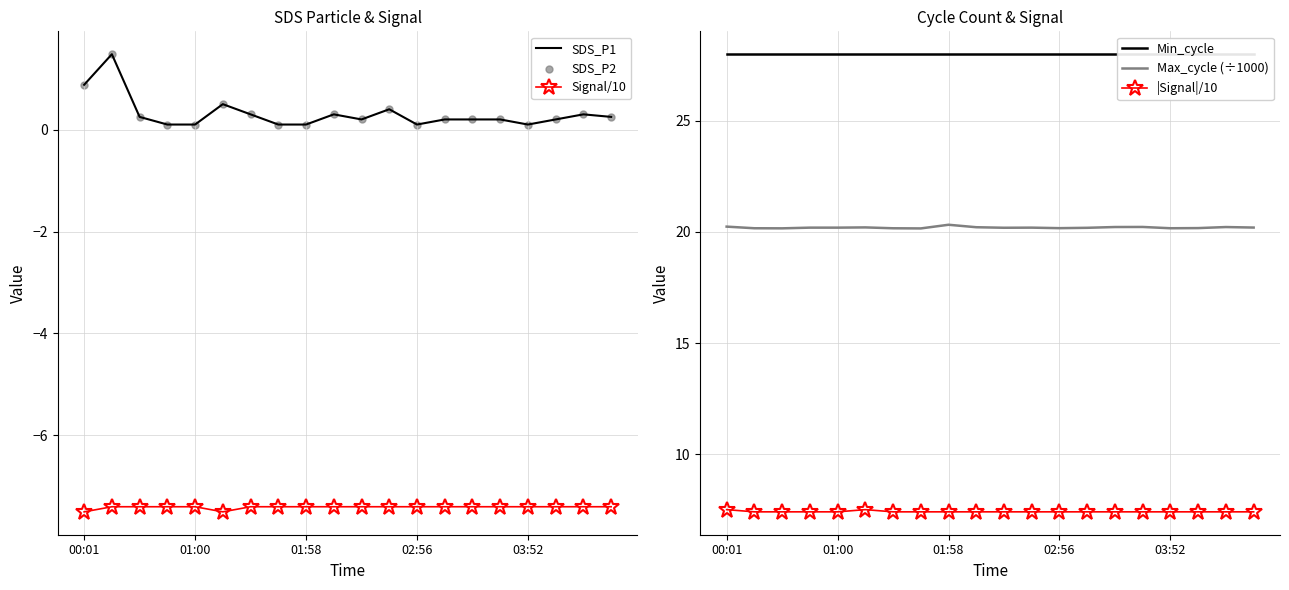

Which series has the widest spread of Y values?

SDS_P1